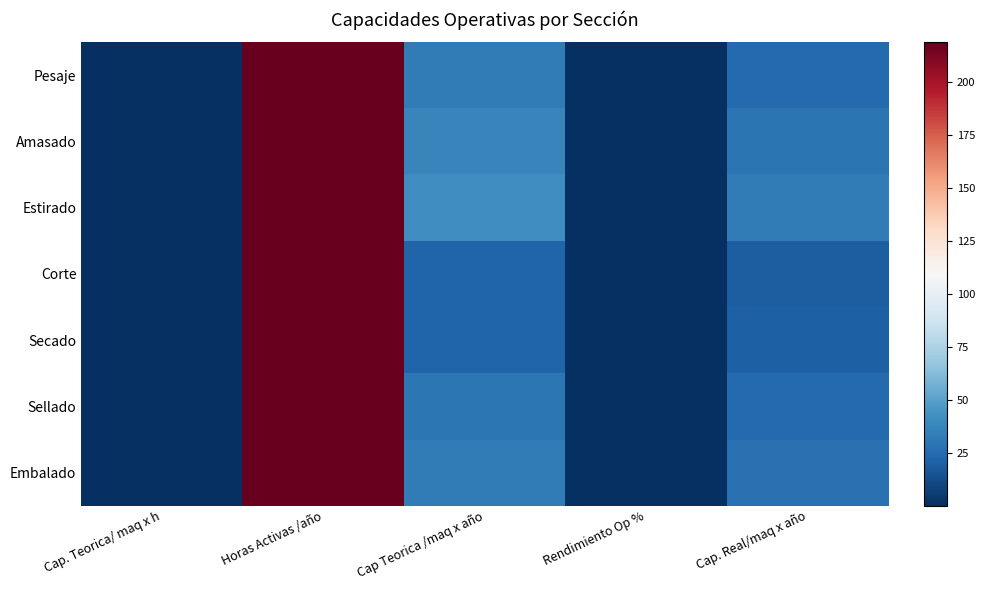

Reading left to right, transcribe all the data shown in this chart.

Pesaje: Cap. Teorica/ maq x h=0.1	Horas Activas /año=218.7	Cap Teorica /maq x año=32.8	Rendimiento Op %=0.8	Cap. Real/maq x año=24.6
Amasado: Cap. Teorica/ maq x h=0.2	Horas Activas /año=218.7	Cap Teorica /maq x año=37.2	Rendimiento Op %=0.8	Cap. Real/maq x año=29.7
Estirado: Cap. Teorica/ maq x h=0.2	Horas Activas /año=218.7	Cap Teorica /maq x año=41.5	Rendimiento Op %=0.8	Cap. Real/maq x año=33.2
Corte: Cap. Teorica/ maq x h=0.1	Horas Activas /año=218.7	Cap Teorica /maq x año=21.9	Rendimiento Op %=0.9	Cap. Real/maq x año=19.7
Secado: Cap. Teorica/ maq x h=0.1	Horas Activas /año=218.7	Cap Teorica /maq x año=21.9	Rendimiento Op %=0.9	Cap. Real/maq x año=20.1
Sellado: Cap. Teorica/ maq x h=0.1	Horas Activas /año=218.7	Cap Teorica /maq x año=30.6	Rendimiento Op %=0.8	Cap. Real/maq x año=24.5
Embalado: Cap. Teorica/ maq x h=0.1	Horas Activas /año=218.7	Cap Teorica /maq x año=32.8	Rendimiento Op %=0.8	Cap. Real/maq x año=27.9